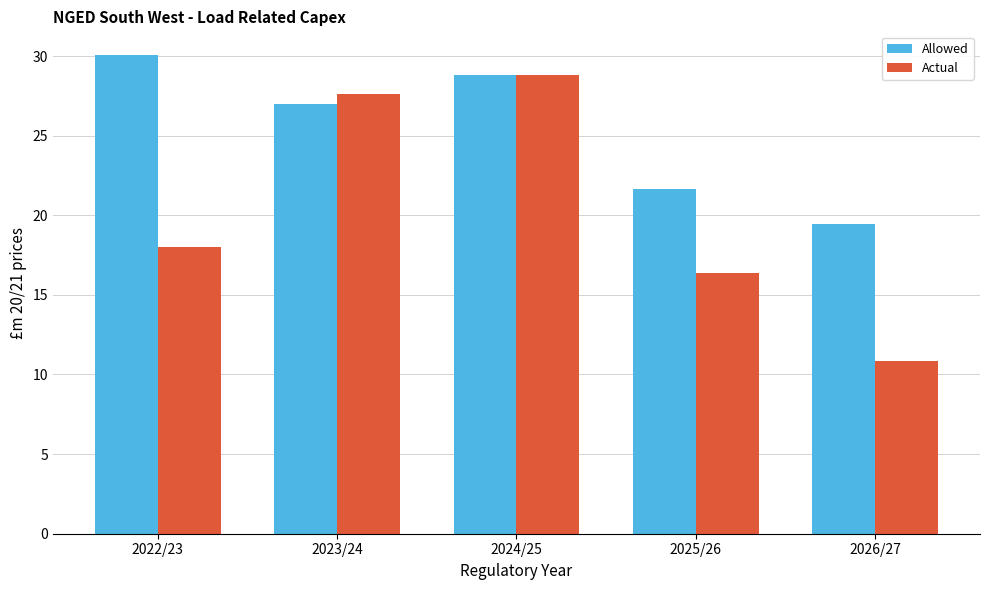

Is it true that Actual equals 10.8 at 2026/27?

True